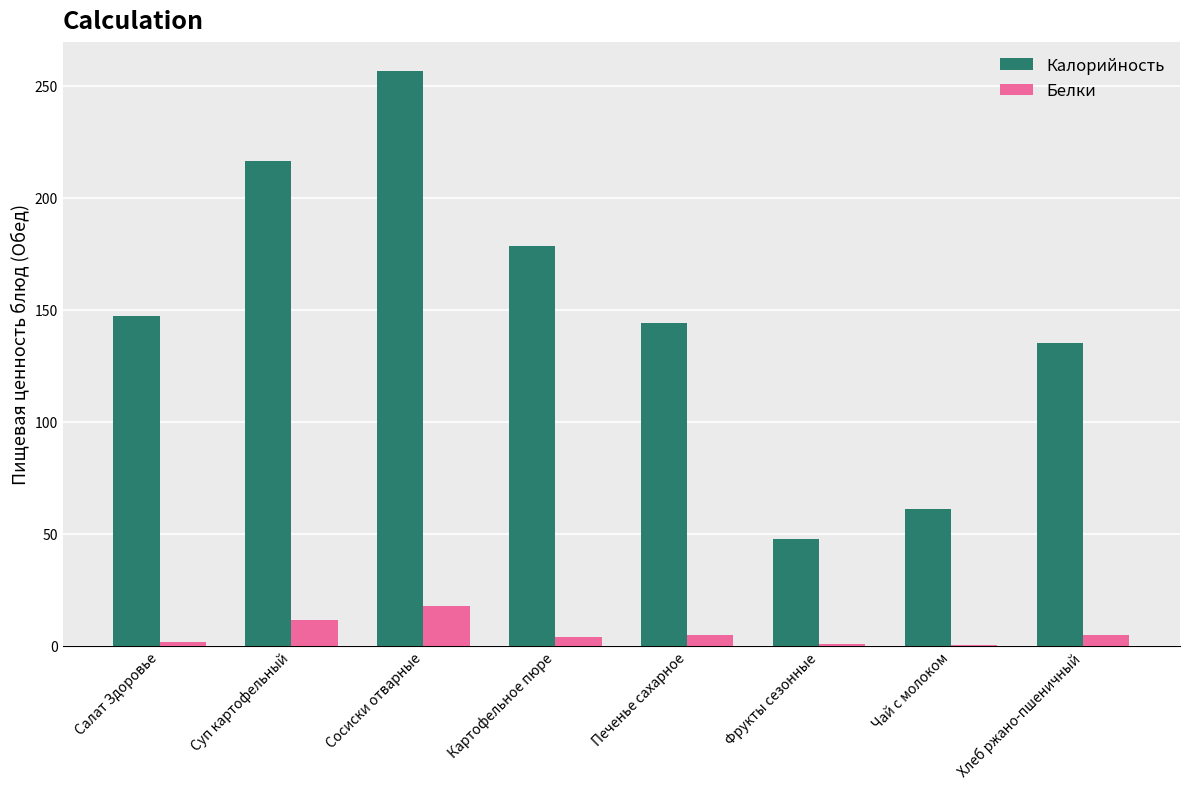

What are all the series names shown in the legend?

Калорийность, Белки